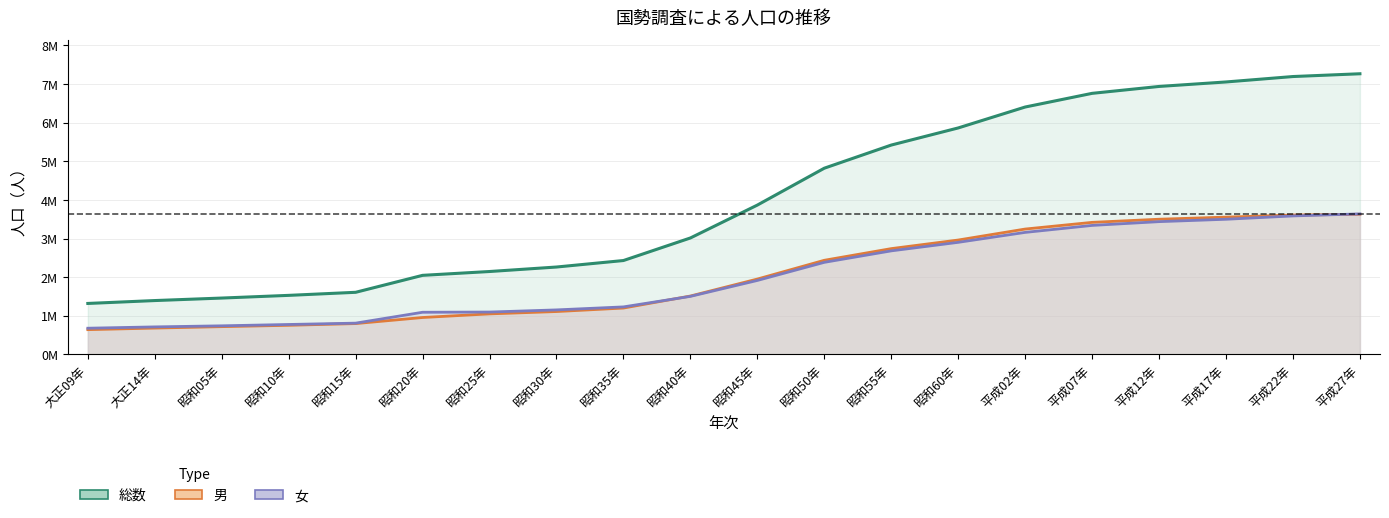

List the labels in order of 男 value, largest first.

平成27年, 平成22年, 平成17年, 平成12年, 平成07年, 平成02年, 昭和60年, 昭和55年, 昭和50年, 昭和45年, 昭和40年, 昭和35年, 昭和30年, 昭和25年, 昭和20年, 昭和15年, 昭和10年, 昭和05年, 大正14年, 大正09年